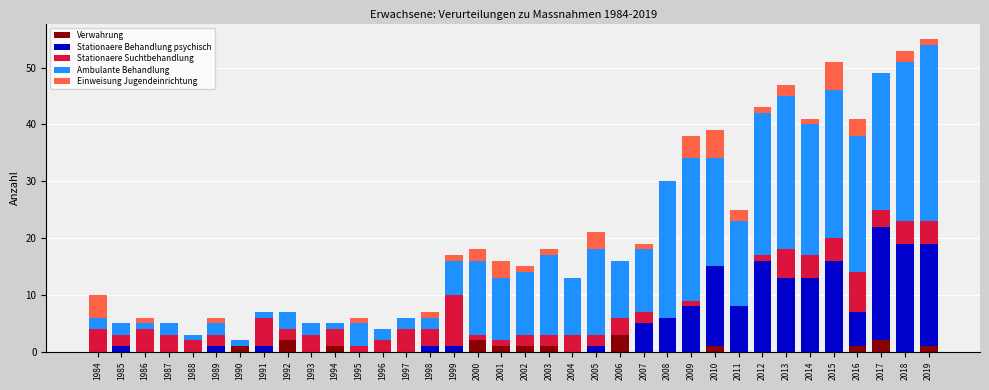

The Verwahrung series shows 2 at 2017. True or false?

True